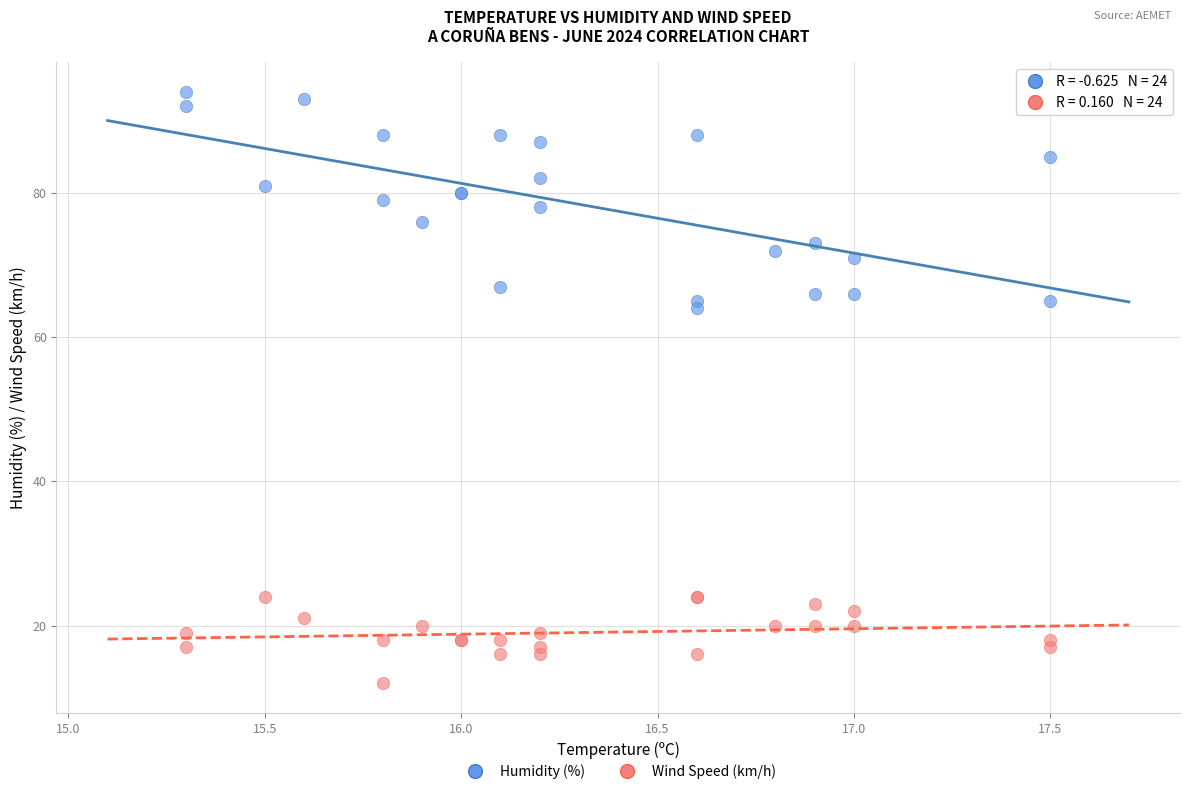

What are all the series names shown in the legend?

Humidity (%), Wind Speed (km/h)